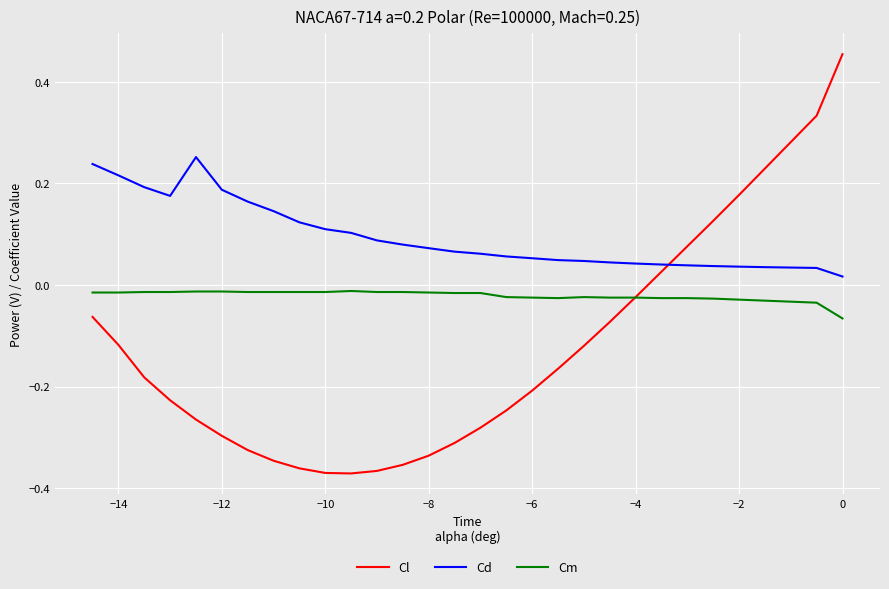

Which series has the largest total across all categories?

Cd